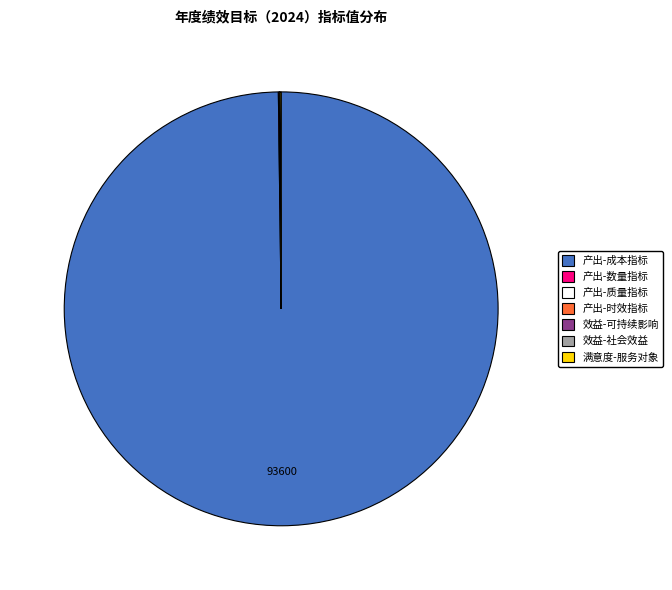

Is there any slice that represents more than half of the pie?

Yes